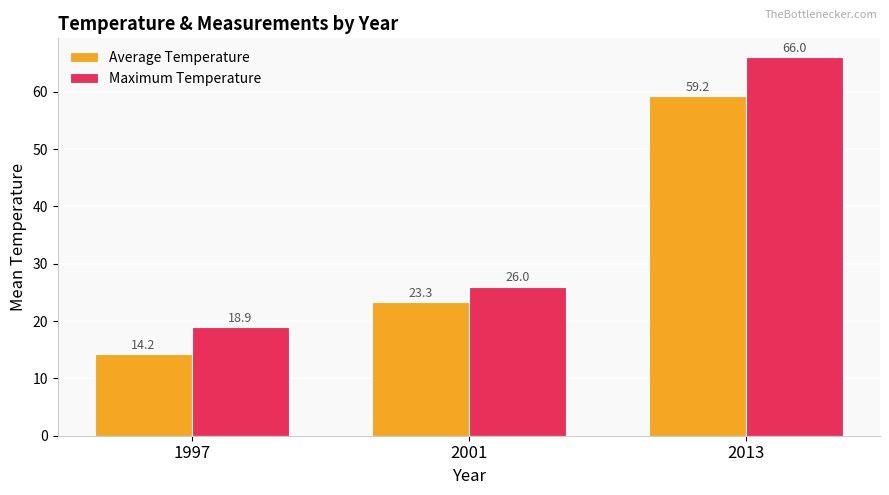

List the series in order of their overall mean, highest first.

Maximum Temperature, Average Temperature